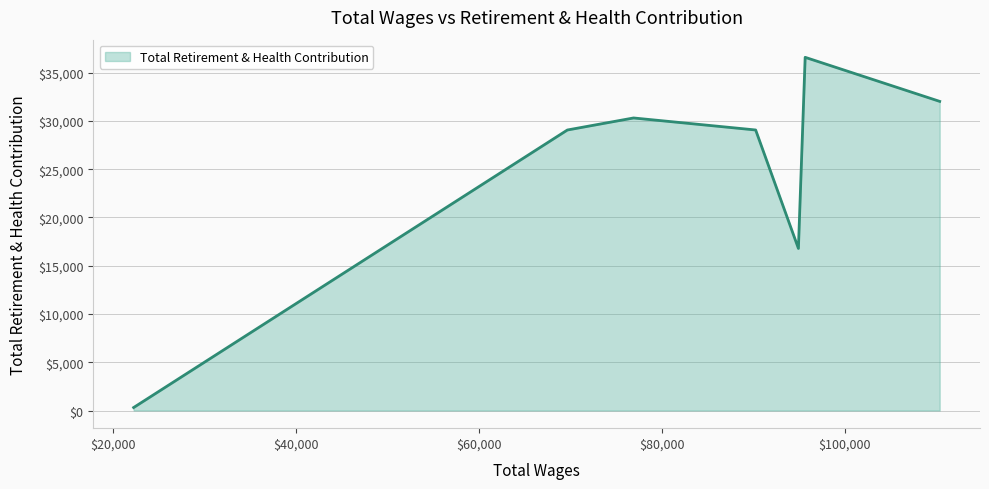

How many interior local peaks (higher than both neighbors) does the data have?

2